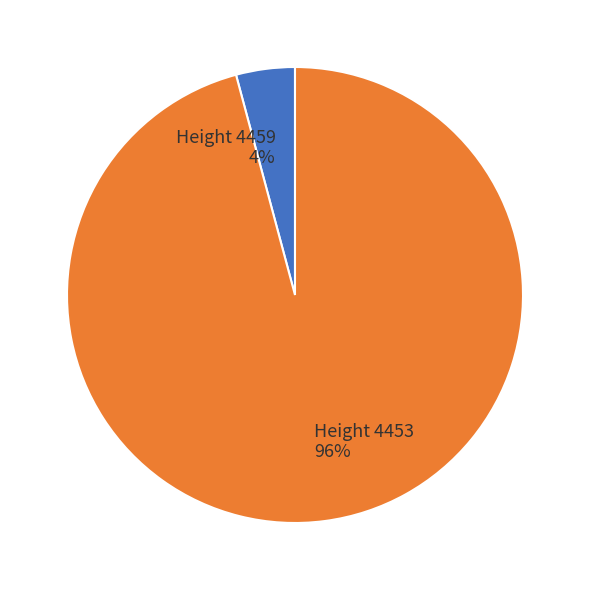

How many slices are in this pie chart?

2